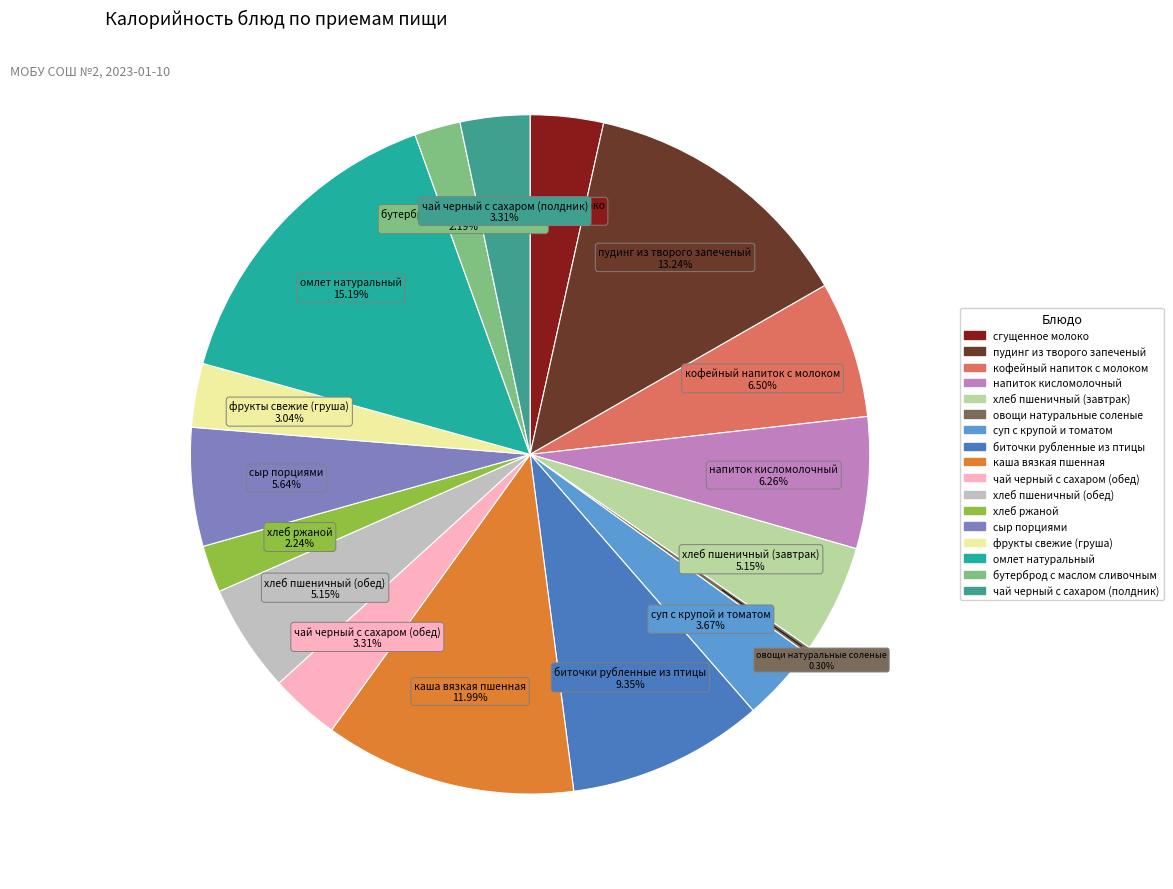

What is the total percentage of фрукты свежие (груша) and сыр порциями?

8.7%